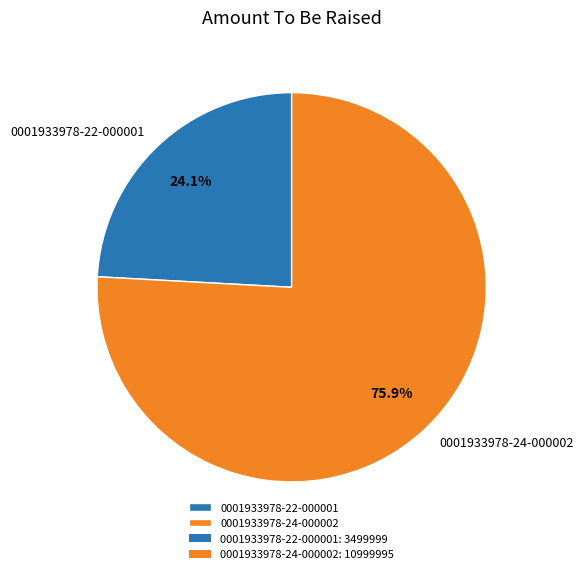

What is the majority slice?

0001933978-24-000002